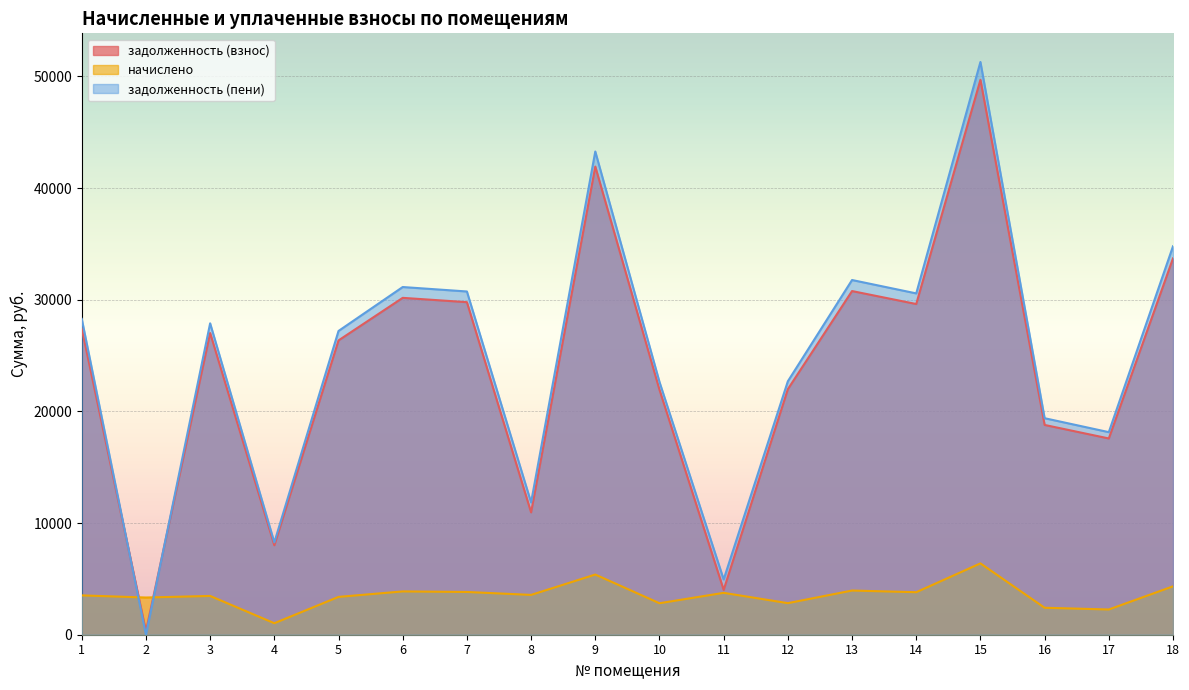

What is the total value across all series at 5?

56954.0